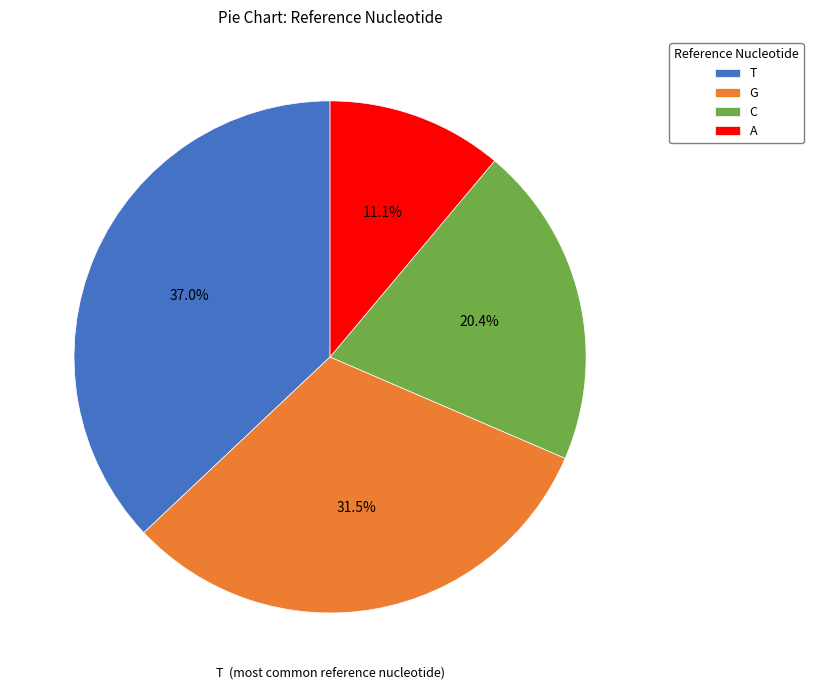

Count the number of slices in the pie.

4